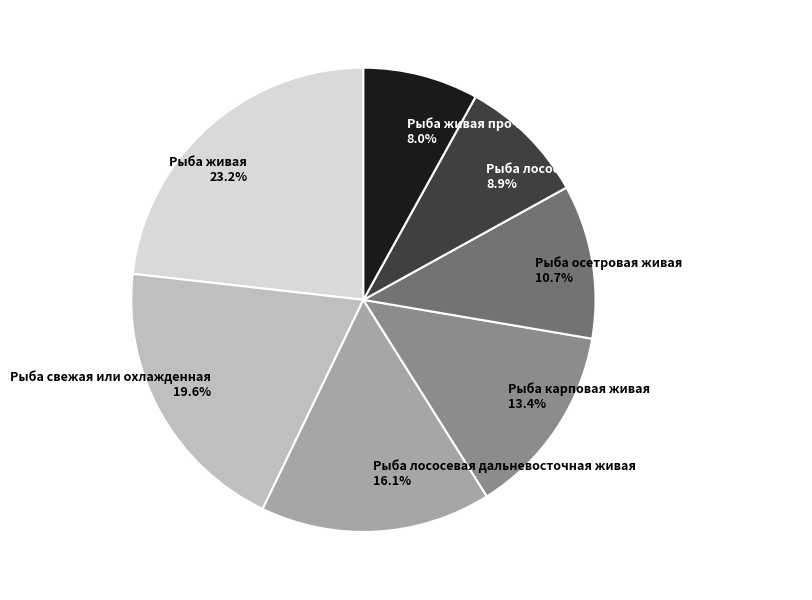

What percentage do Рыба карповая живая and Рыба свежая или охлажденная together represent?

33.0%